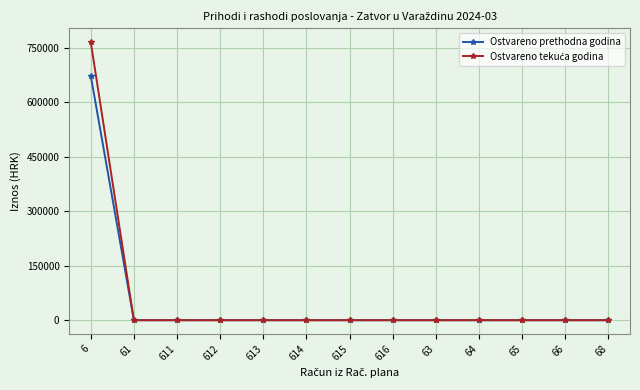

Is it true that Ostvareno prethodna godina equals 0.0 at 612?

True